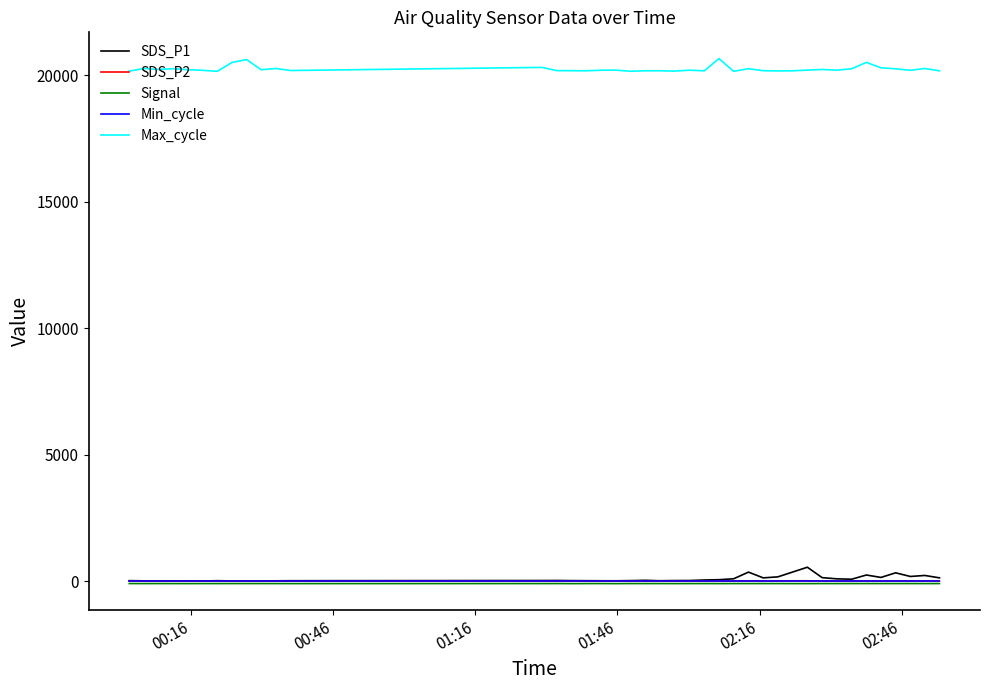

True or false: SDS_P2 and Max_cycle cross at least once.

False